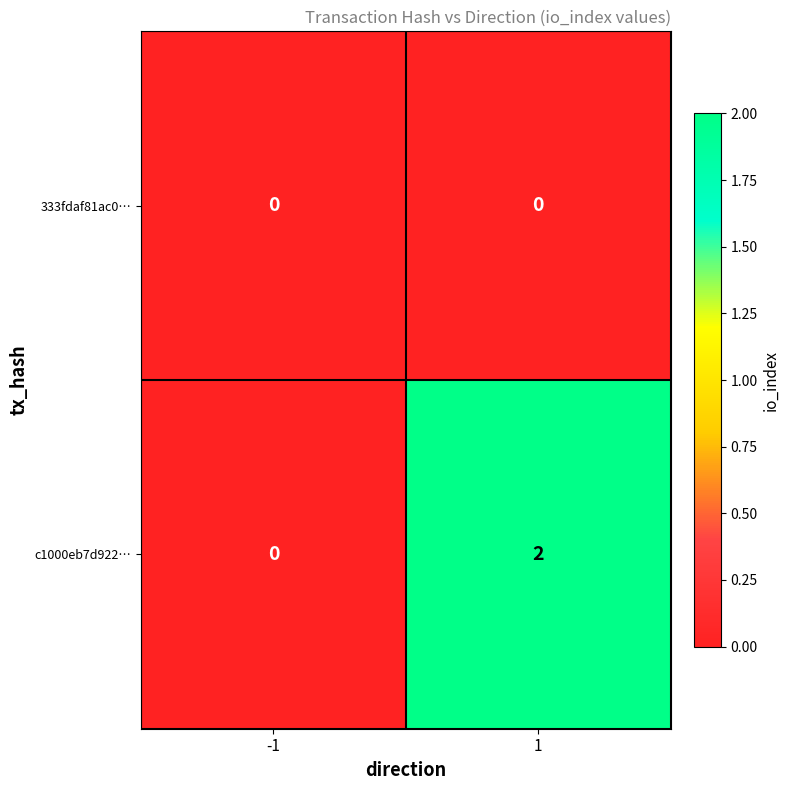

How many categories are shown in the chart?

2